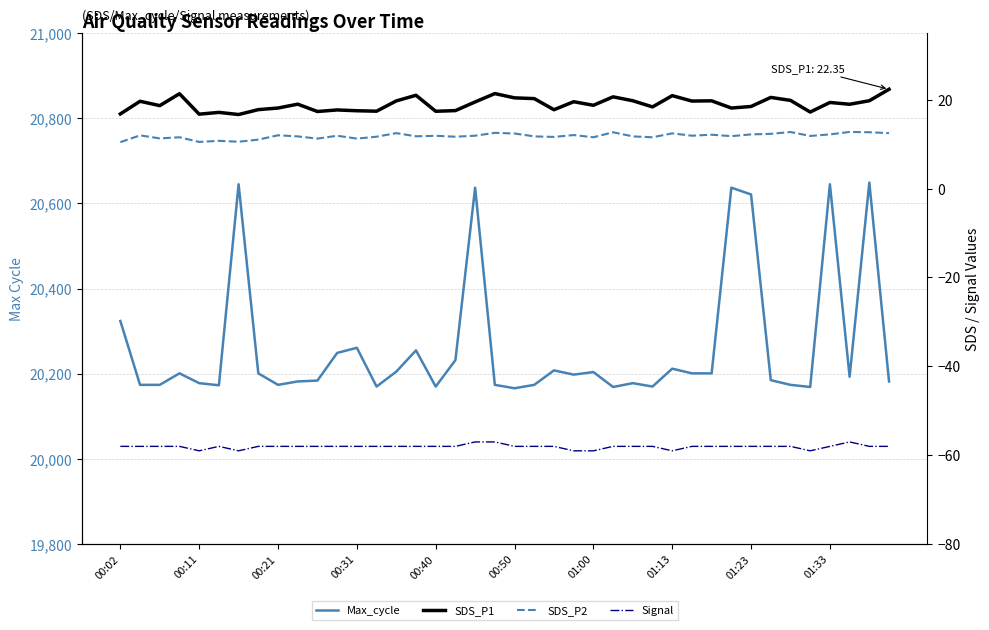

What is the maximum value for SDS_P1?

22.4